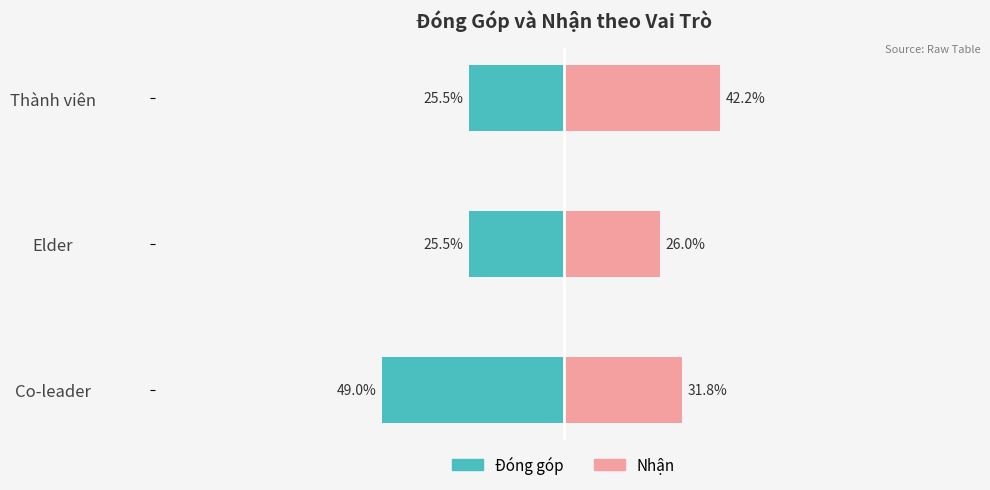

Rank the categories by Nhận value from lowest to highest.

Elder, Co-leader, Thành viên